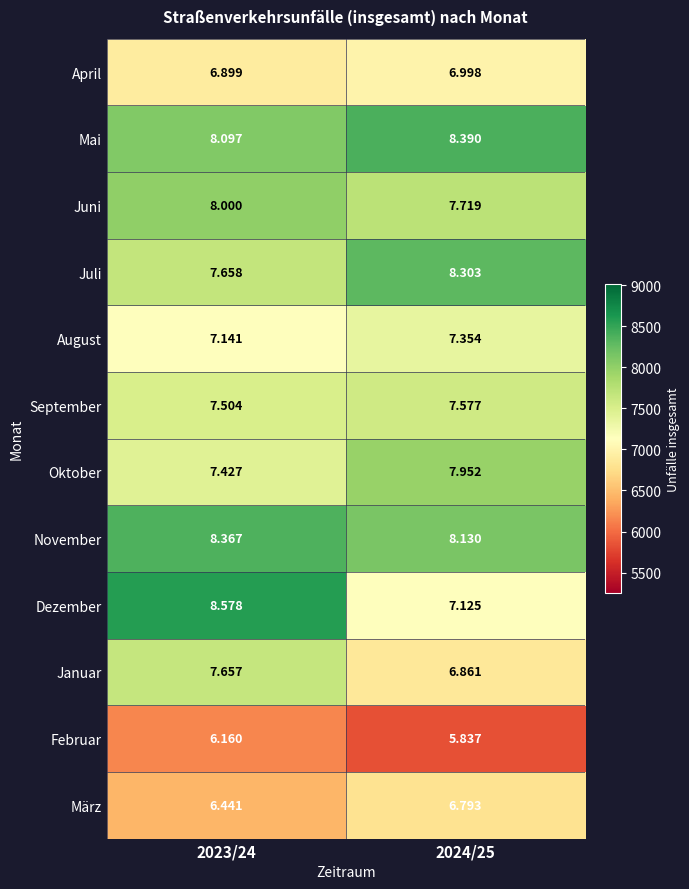

Between 2023/24 and 2024/25, which series saw the biggest shift?

Dezember